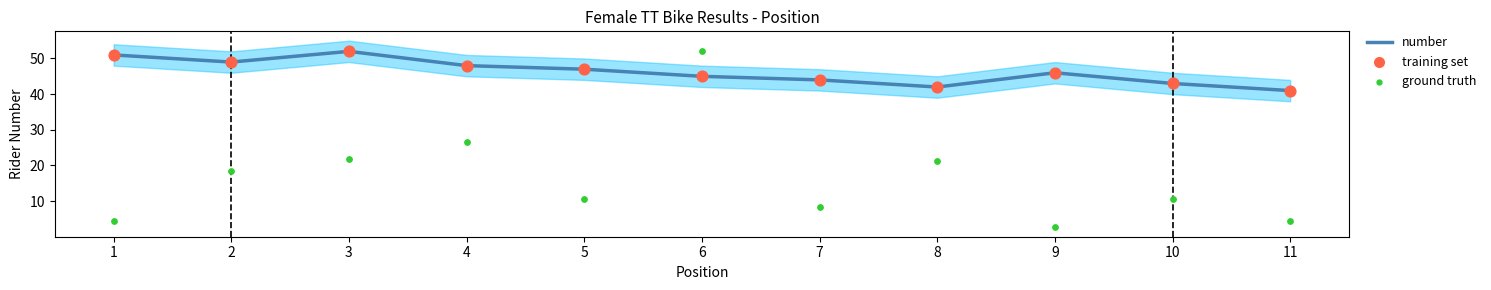

Which series has the largest total across all categories?

number